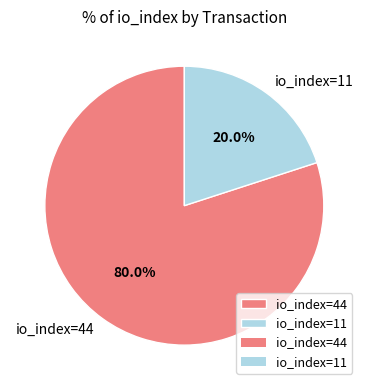

Which category accounts for the majority?

io_index=44